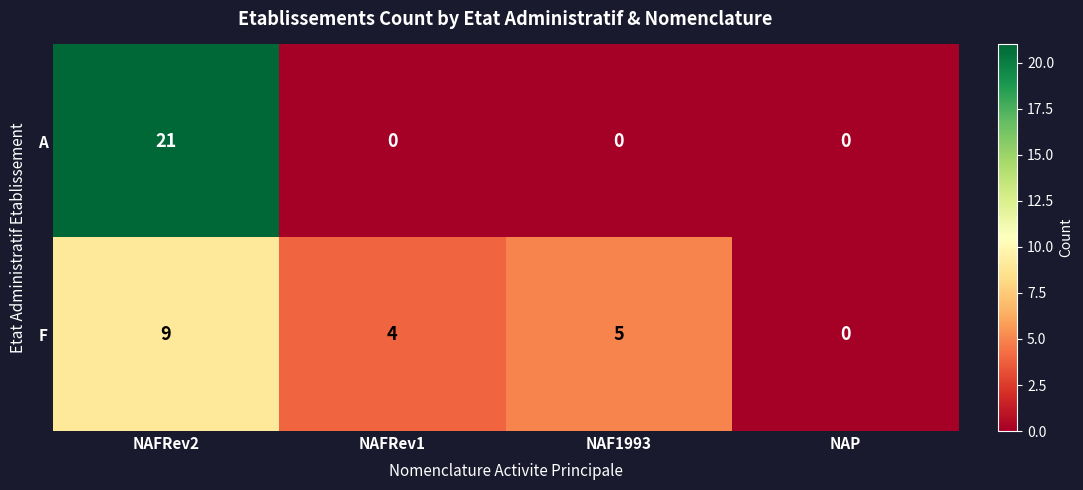

List the series in order of their peak value, highest first.

A, F